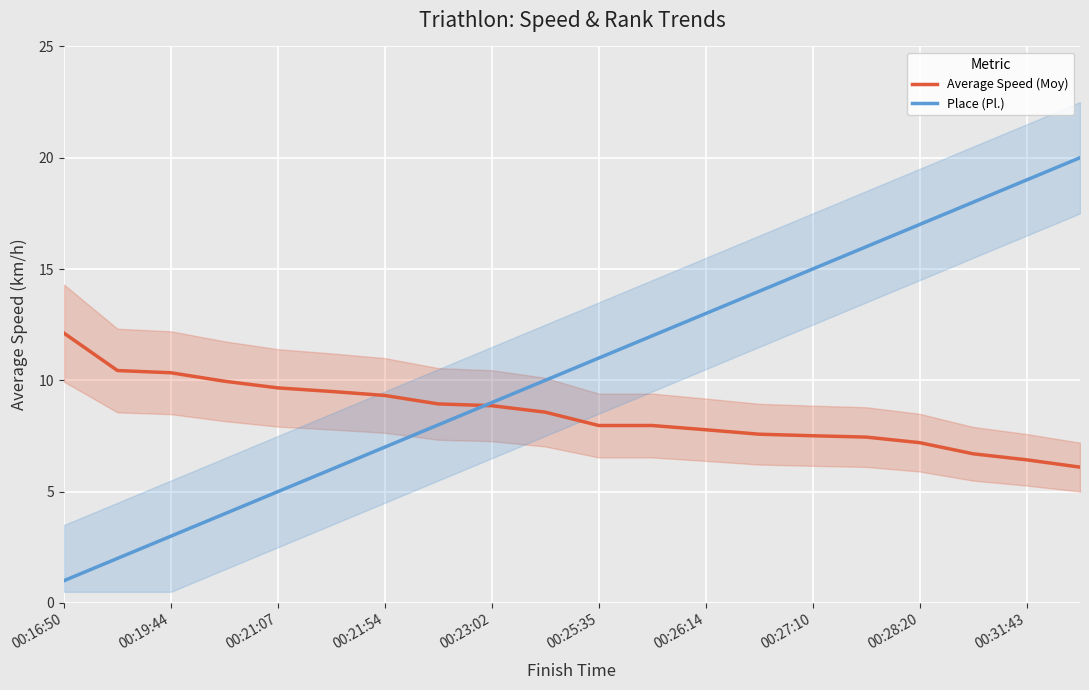

At 15, list the series in order from largest to smallest.

Place (Pl.), Average Speed (Moy)